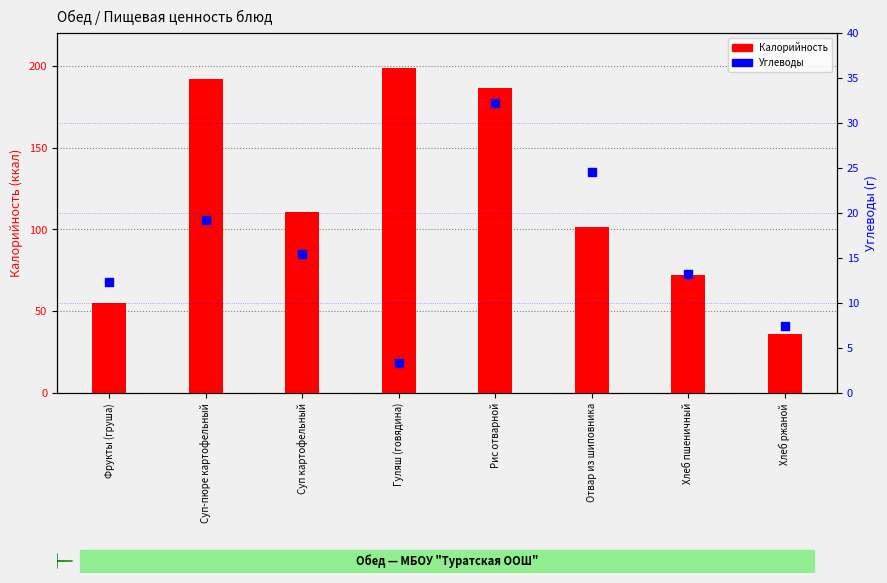

What is the total value across all series at Рис отварной?

218.7